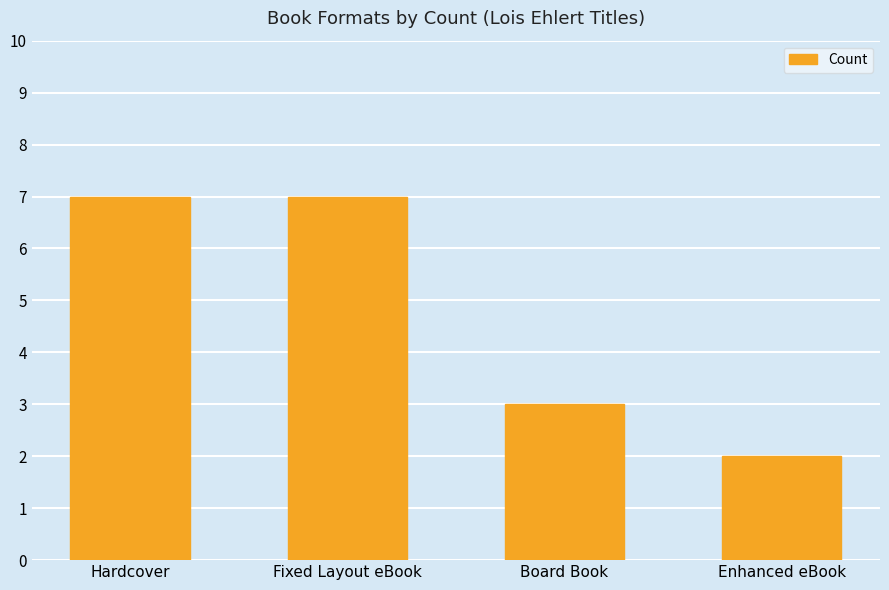

What is the label of the 3rd bar from the left?

Board Book